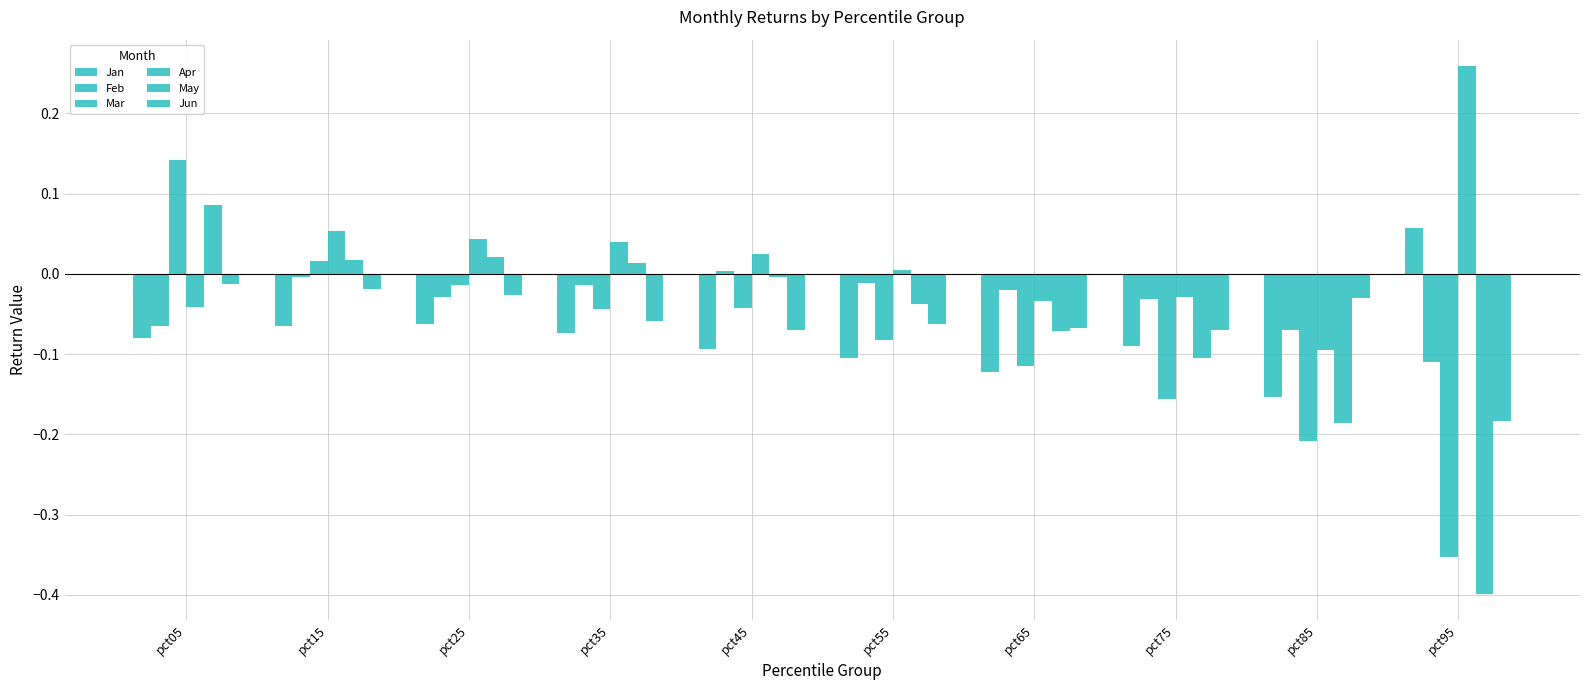

Count the number of data series in this chart.

6